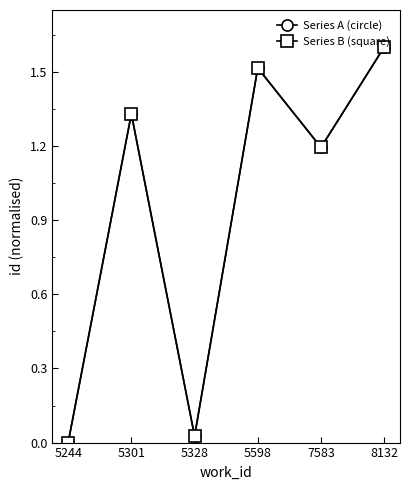

Which category has the lowest value across all series?

5244